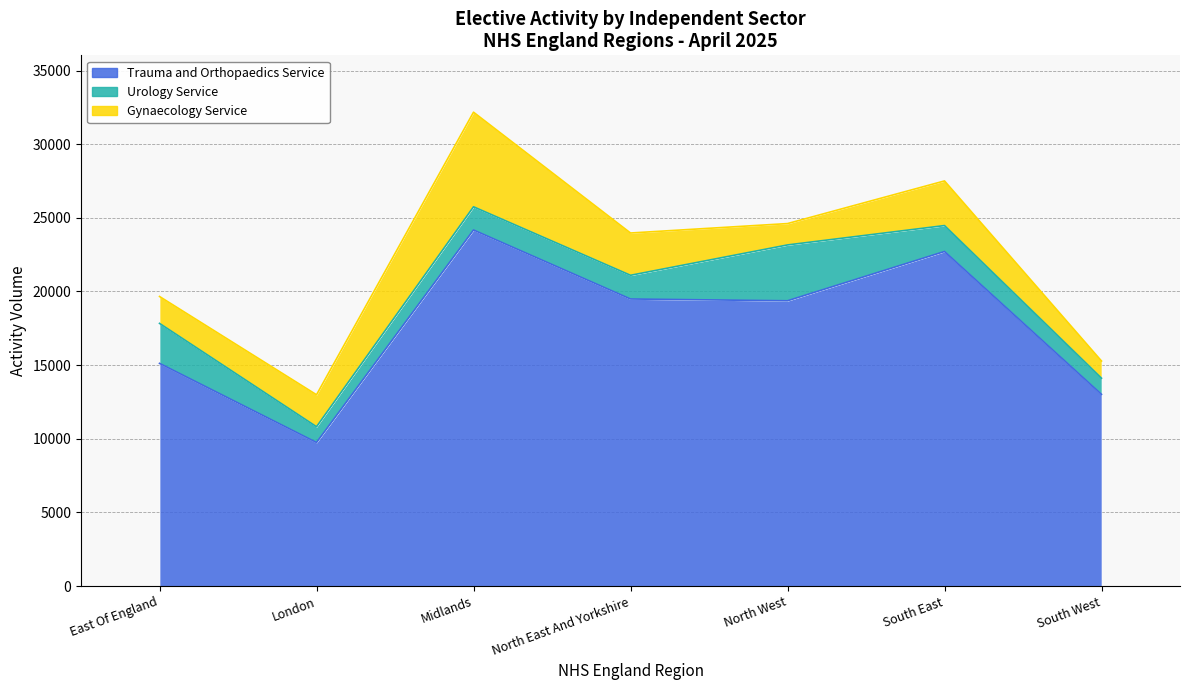

At which label does Trauma and Orthopaedics Service first exceed 19370?

Midlands